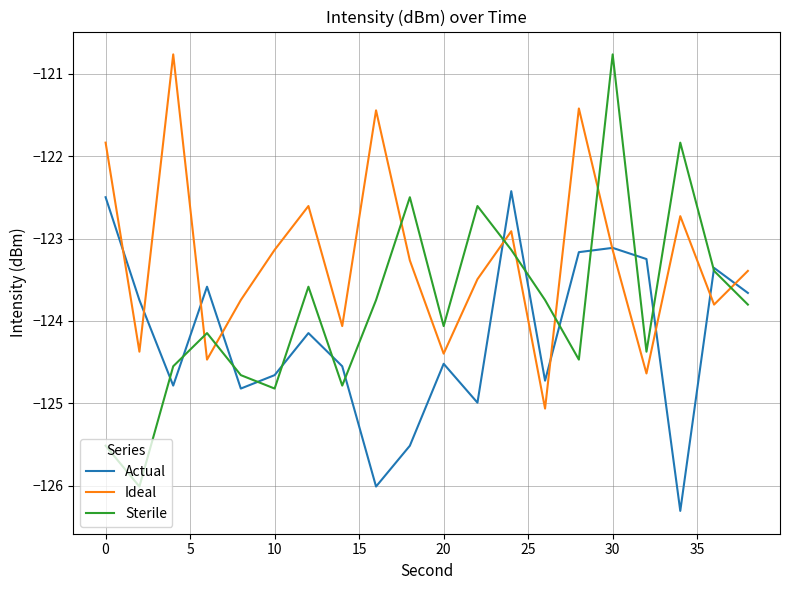

Which series has the widest spread of values?

Sterile